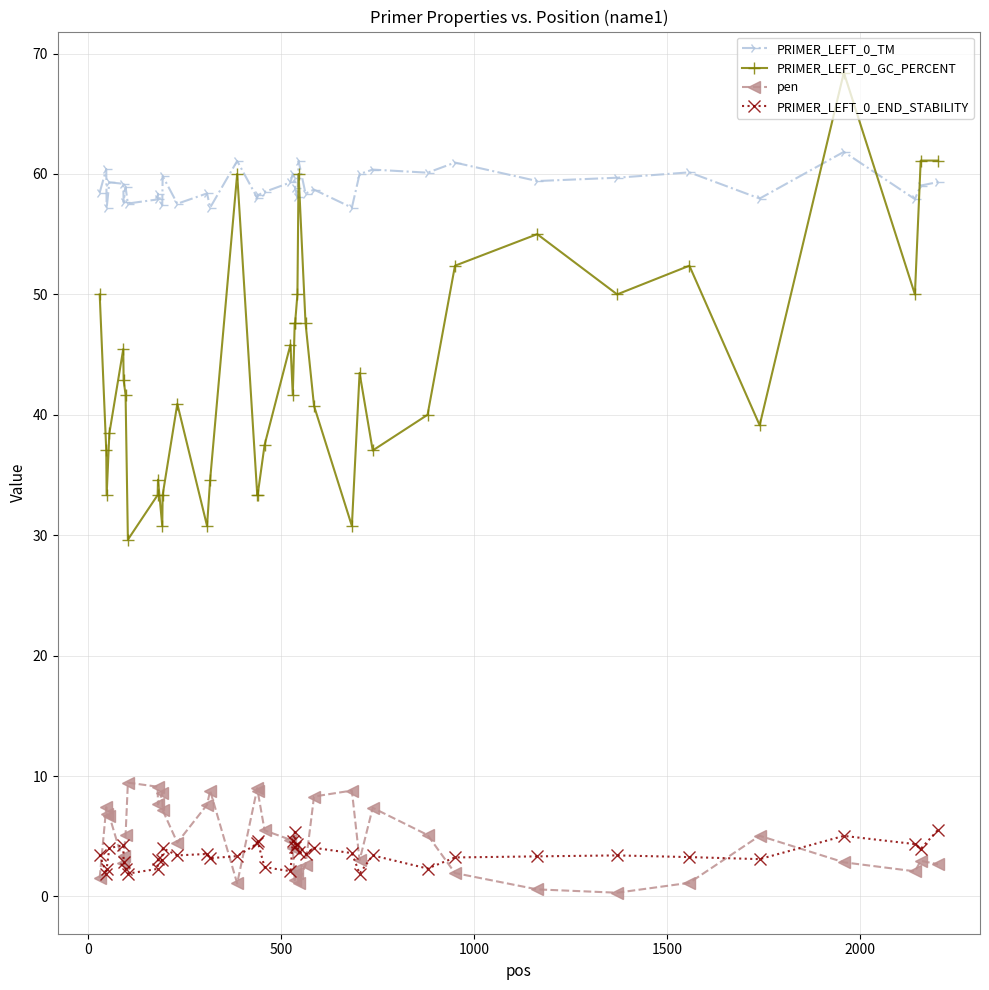

What is the value of the PRIMER_LEFT_0_GC_PERCENT point at the 7th from the left?

41.7